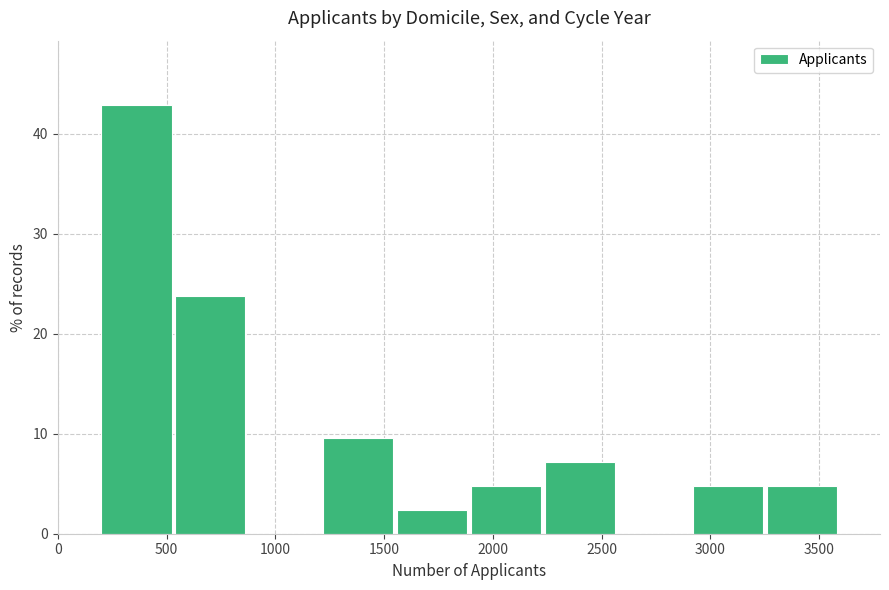

Which range on the x-axis has the tallest bar?

200 to 540